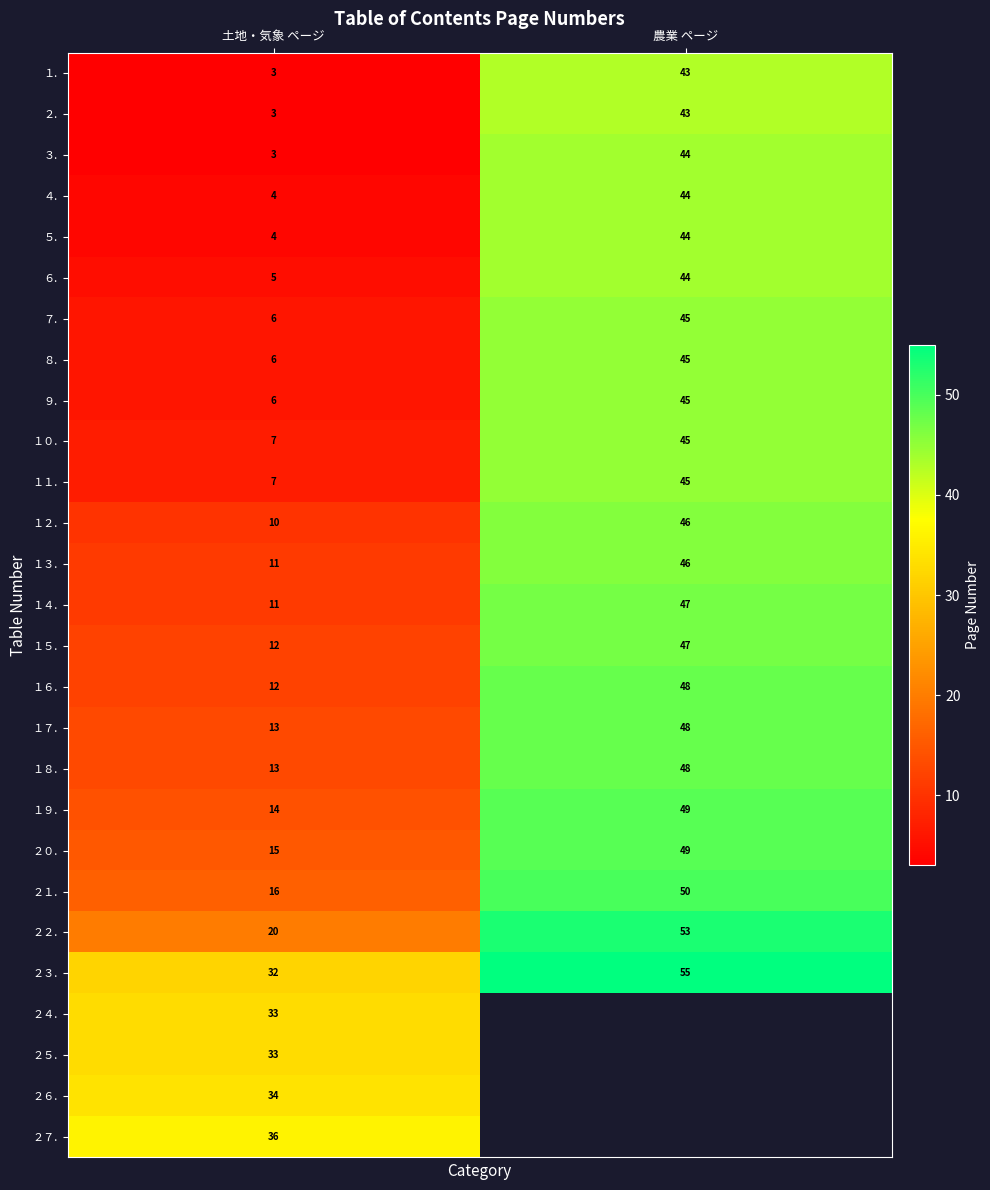

Is the value of １１. at 土地・気象 ページ greater than the value of １２. at 土地・気象 ページ?

No